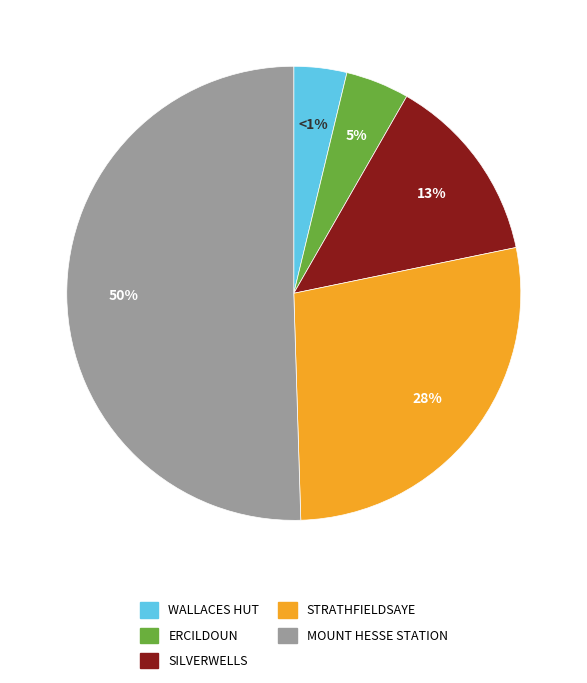

To the nearest percent, what portion does STRATHFIELDSAYE represent?

28%